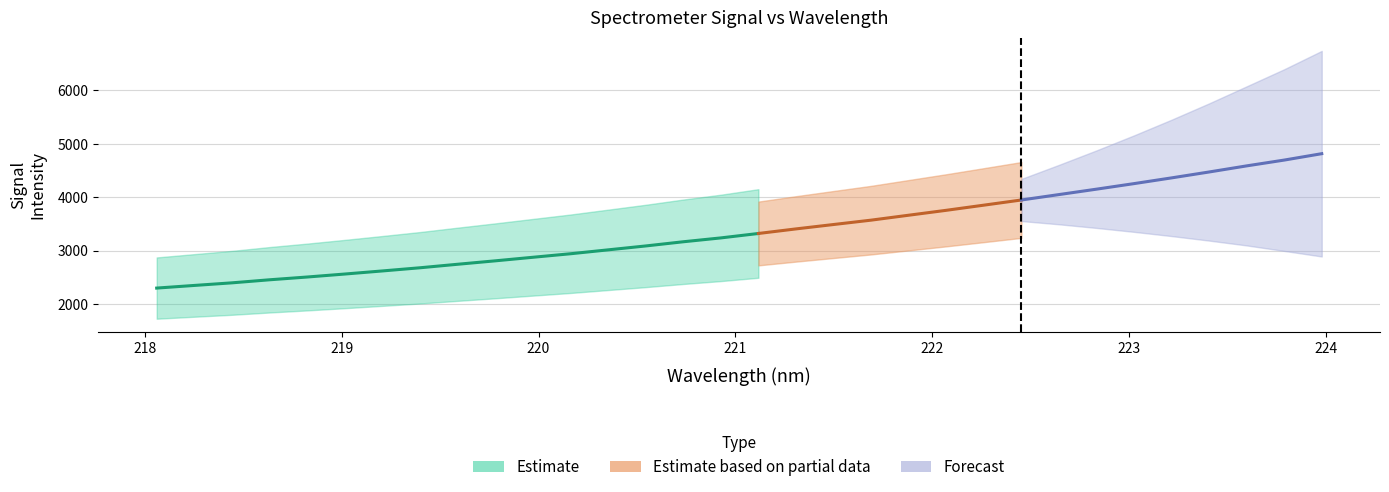

What is the sum of the values at 219.9712 and 221.6902?

6442.1